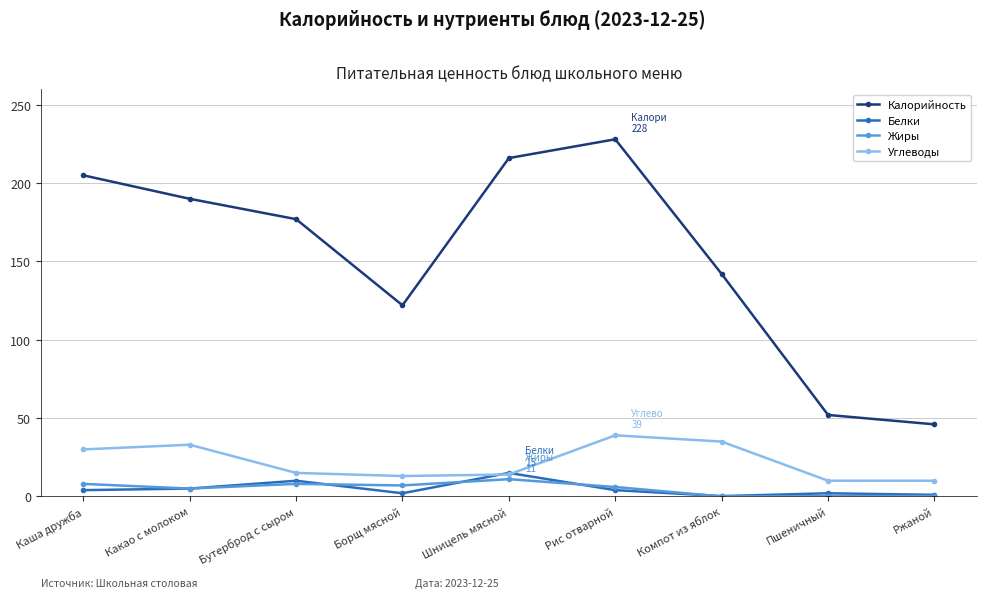

True or false: Углеводы and Калорийность cross at least once.

False